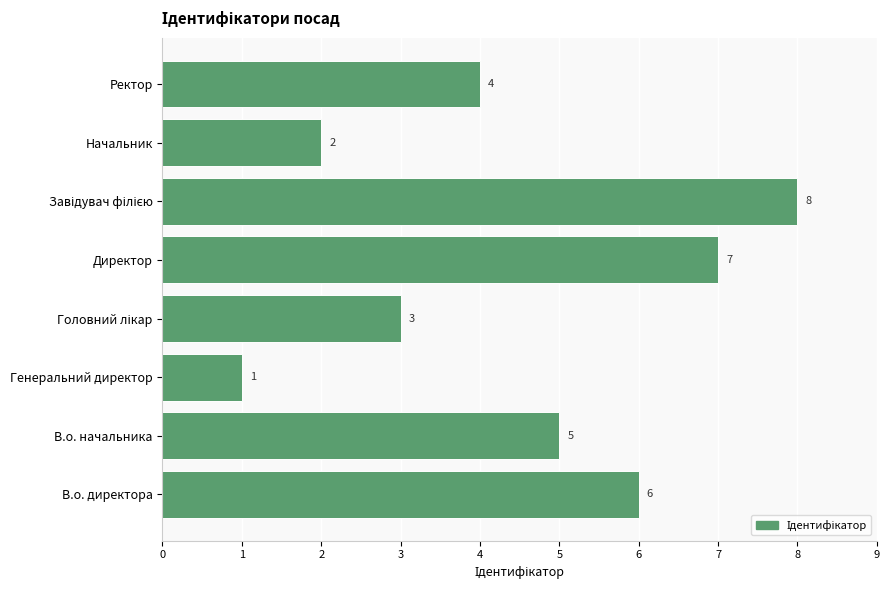

What is the ratio of the value at Начальник to the value at Ректор?

0.5